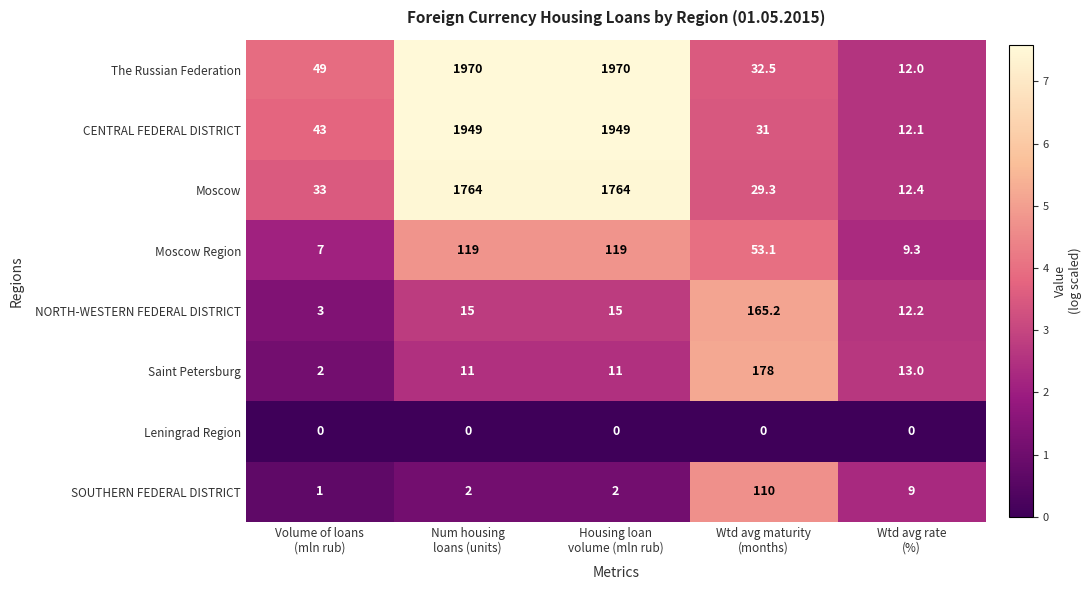

What is the highest value of the Moscow Region series?

119.0